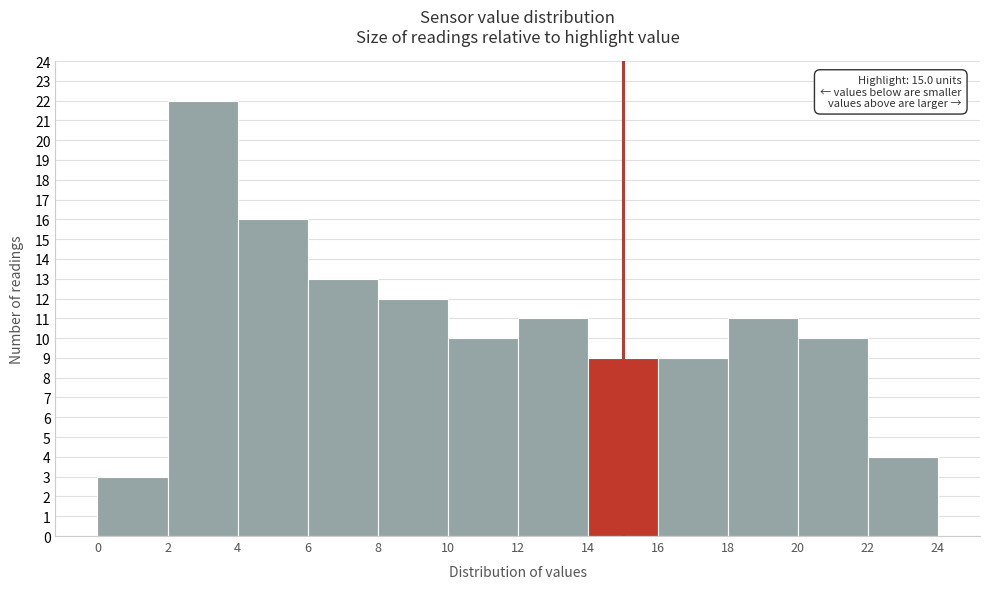

Over which range of the x-axis is the bar tallest?

2 to 4